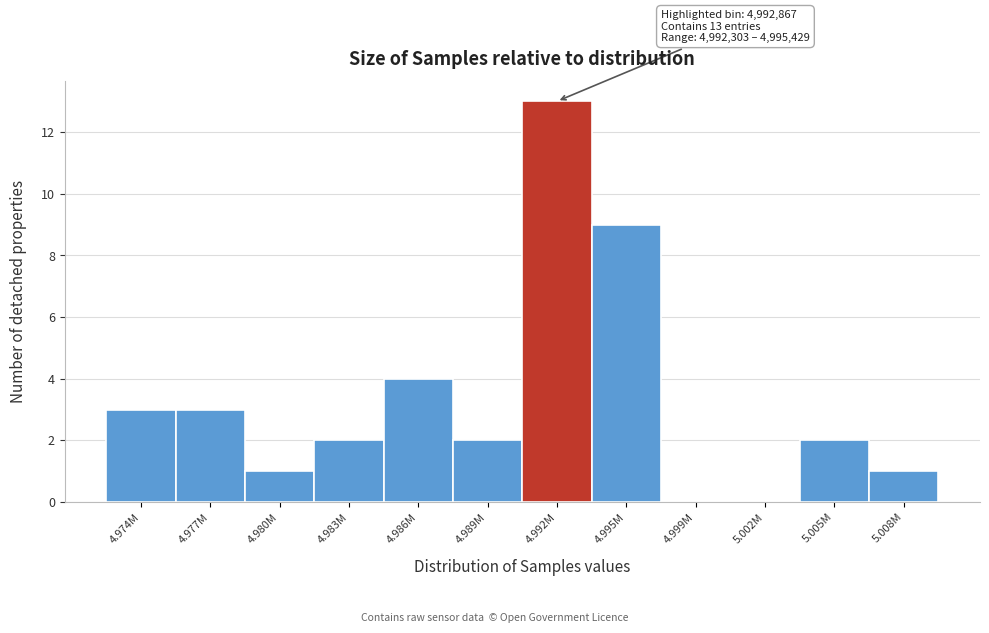

Reading left to right, list all the values displayed in this chart.

4.974M=3	4.977M=3	4.980M=1	4.983M=2	4.986M=4	4.989M=2	4.992M=13	4.995M=9	4.999M=0	5.002M=0	5.005M=2	5.008M=1